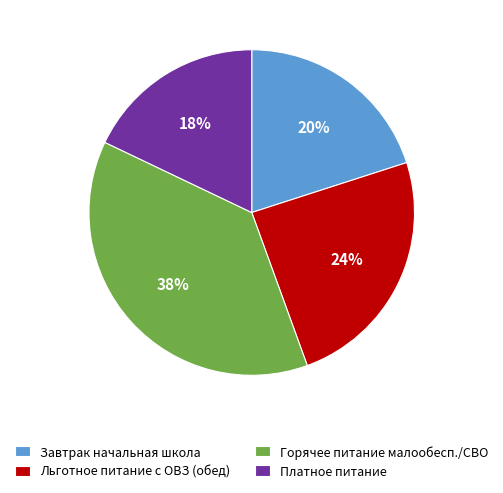

Between Горячее питание малообесп./СВО and Завтрак начальная школа, which is larger?

Горячее питание малообесп./СВО